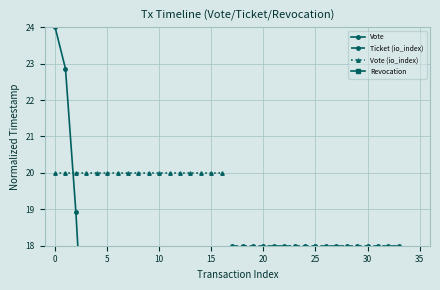

Rank the series at 25 from lowest to highest value.

Vote, Ticket (io_index), Vote (io_index)